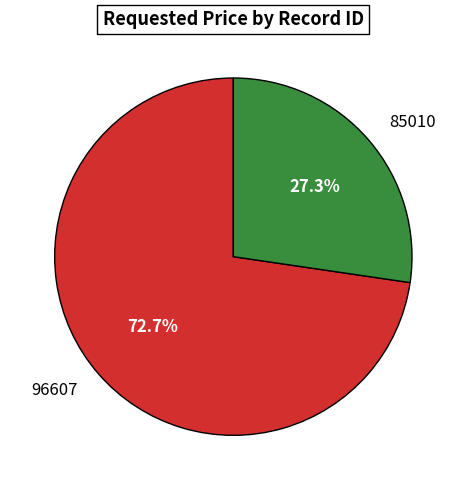

What percentage is the 96607 slice, to the nearest percent?

73%